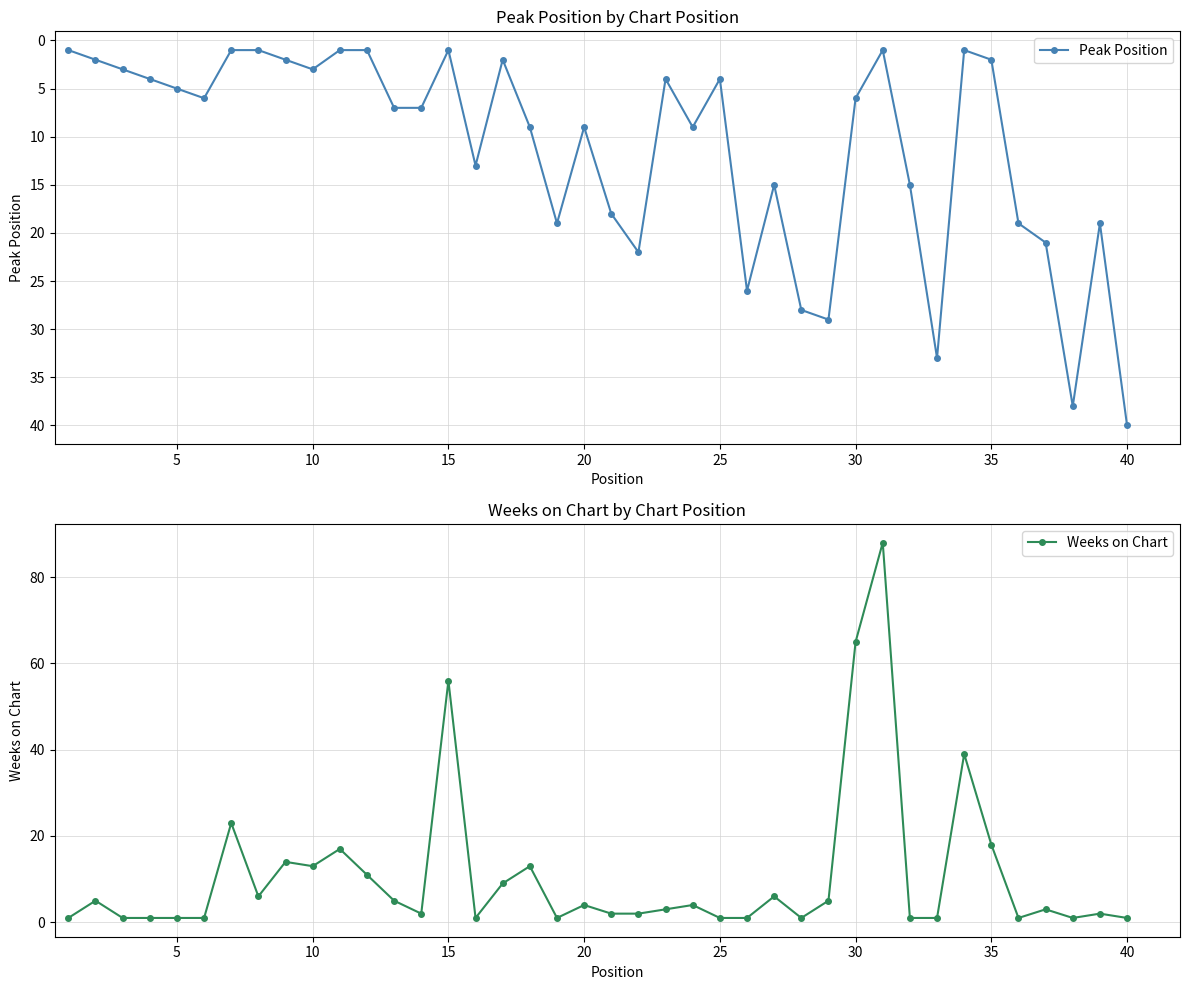

Is this an area chart (filled region under the line)?

No